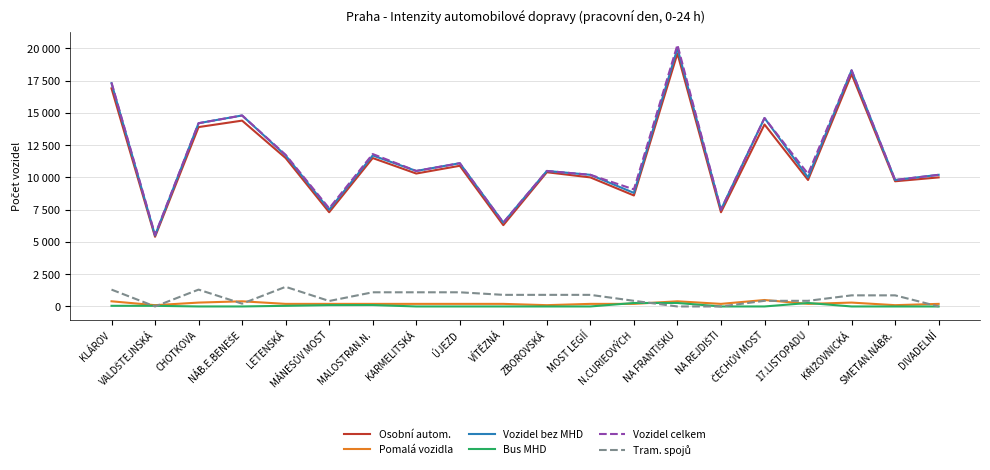

What is the total value across all series at NA FRANTIŠKU?

60540